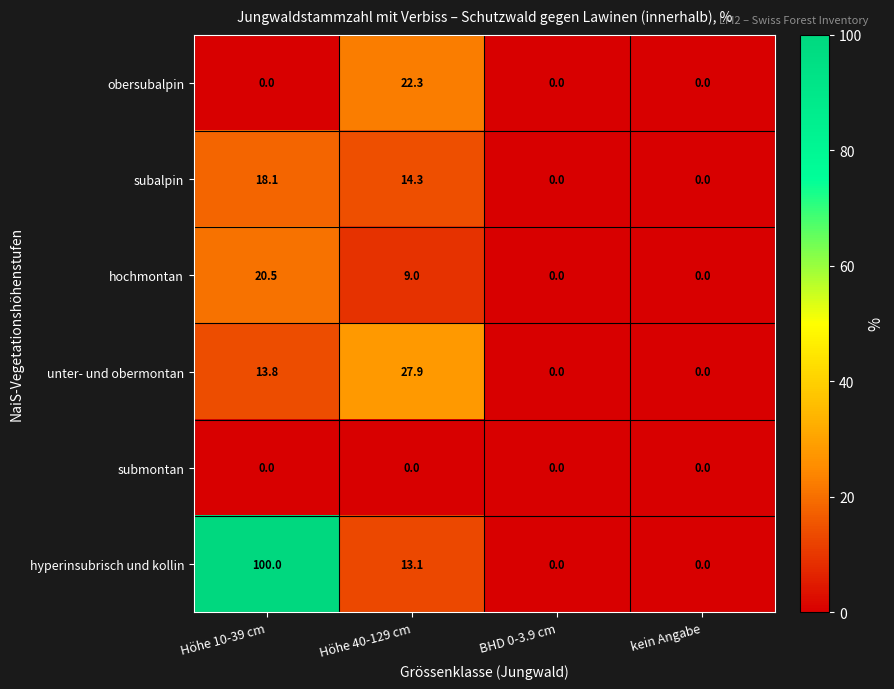

What is the difference between the second highest and minimum values in the hyperinsubrisch und kollin series?

13.1